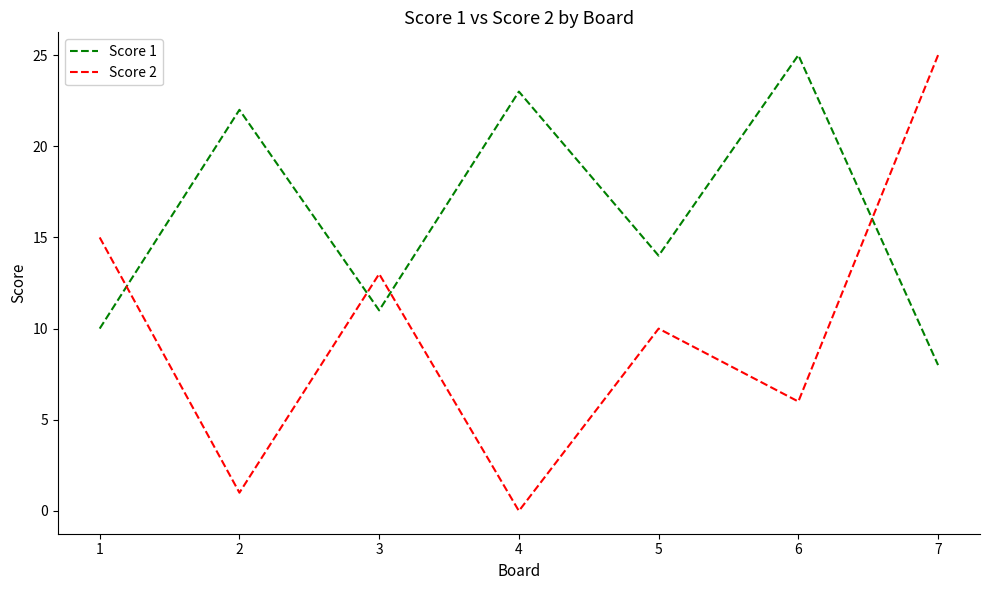

At which category is the sum across all series the highest?

7